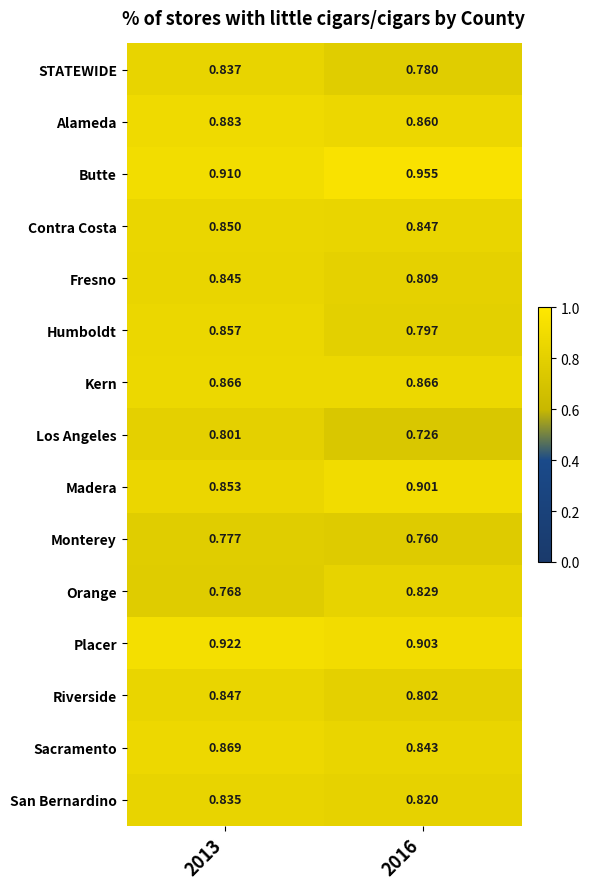

Which series changed the most between 2013 and 2016?

Los Angeles